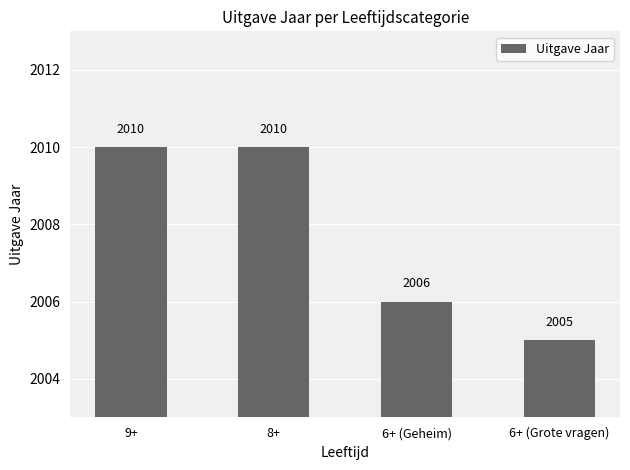

What is the label of the 2nd bar from the left?

8+